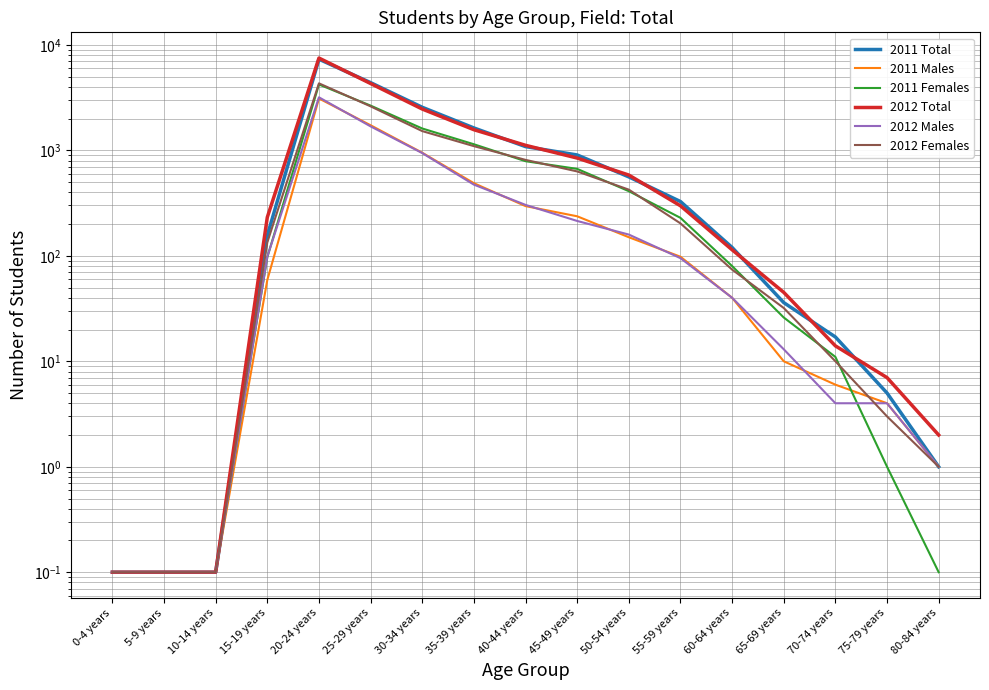

At which category does the chart reach its peak across all series?

20-24 years